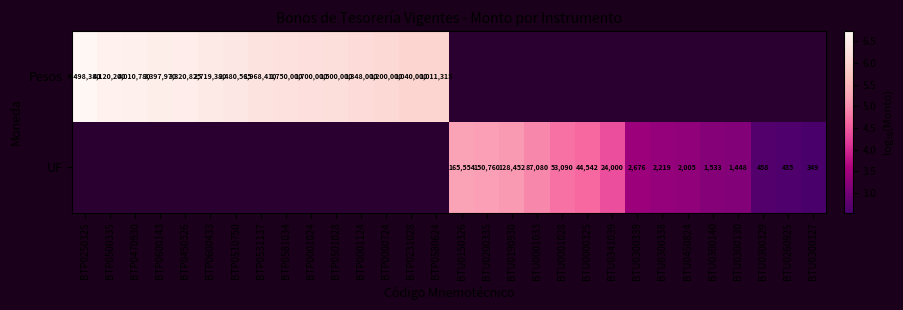

How many distinct data groups are displayed?

2